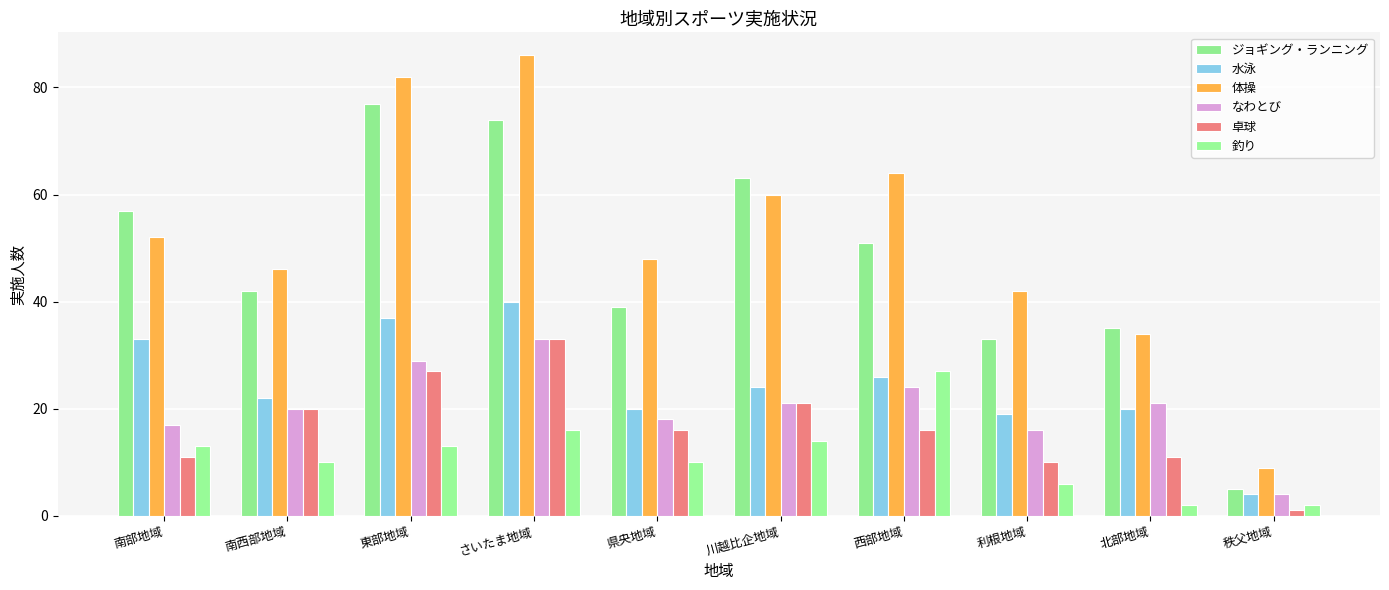

Reading right to left, transcribe all the data shown in this chart.

ジョギング・ランニング: 5	35	33	51	63	39	74	77	42	57
水泳: 4	20	19	26	24	20	40	37	22	33
体操: 9	34	42	64	60	48	86	82	46	52
なわとび: 4	21	16	24	21	18	33	29	20	17
卓球: 1	11	10	16	21	16	33	27	20	11
釣り: 2	2	6	27	14	10	16	13	10	13